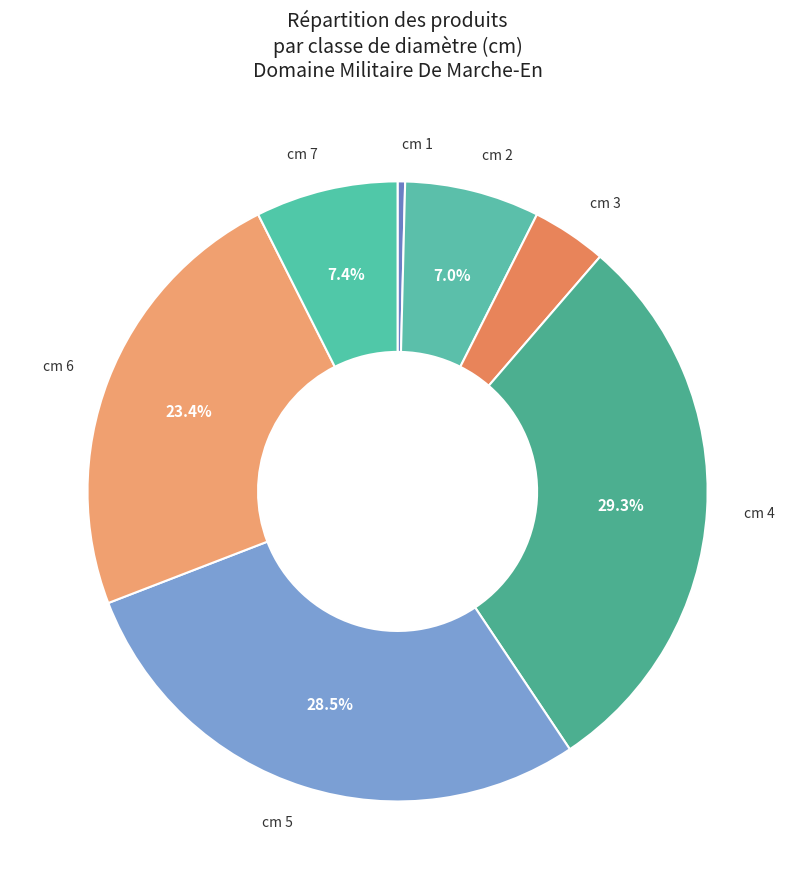

How much of the chart is everything except cm 6?

76.6%